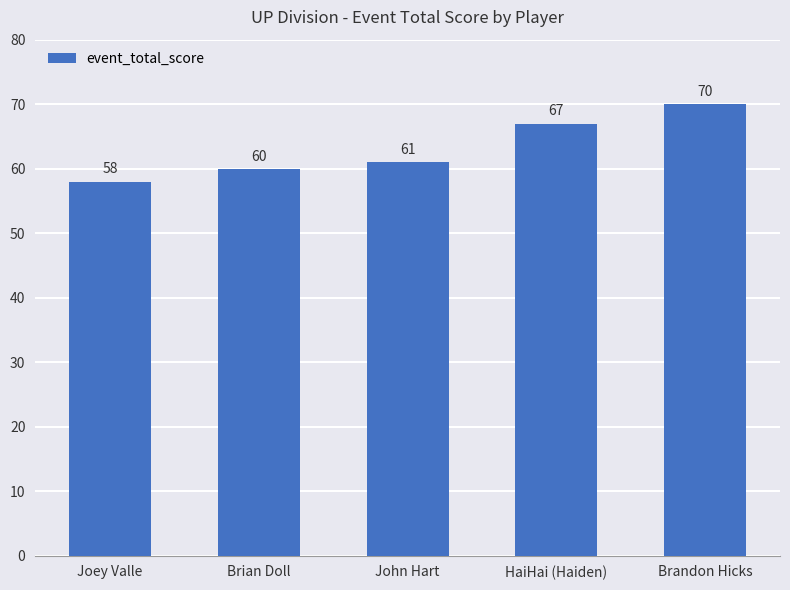

Rank the categories by value from lowest to highest.

Joey Valle, Brian Doll, John Hart, HaiHai (Haiden), Brandon Hicks